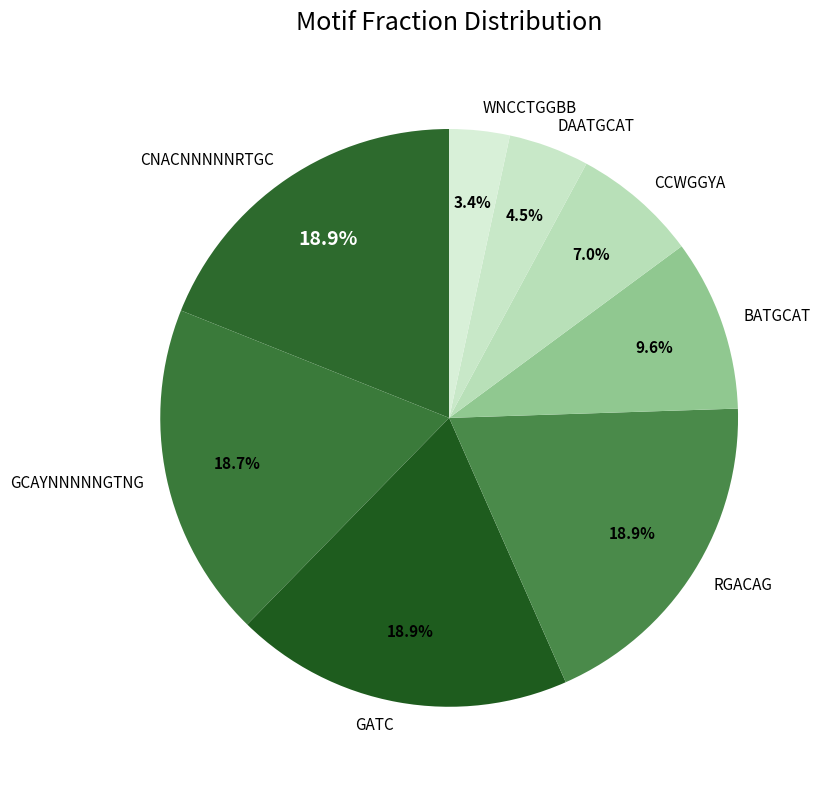

Which slice is the smallest?

WNCCTGGBB